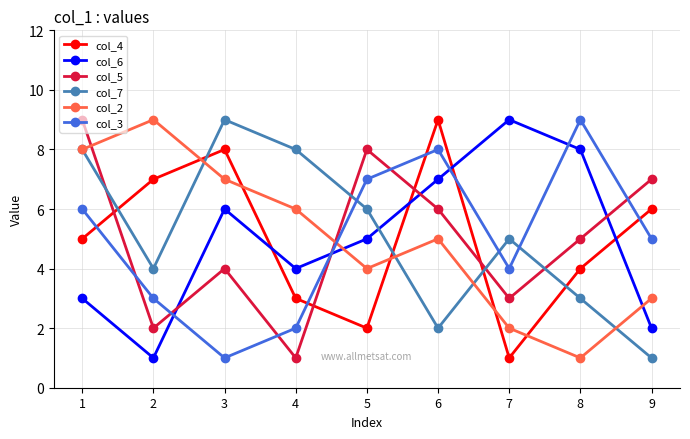

Reading right to left, list all the values displayed in this chart.

col_4: 6	4	1	9	2	3	8	7	5
col_6: 2	8	9	7	5	4	6	1	3
col_5: 7	5	3	6	8	1	4	2	9
col_7: 1	3	5	2	6	8	9	4	8
col_2: 3	1	2	5	4	6	7	9	8
col_3: 5	9	4	8	7	2	1	3	6